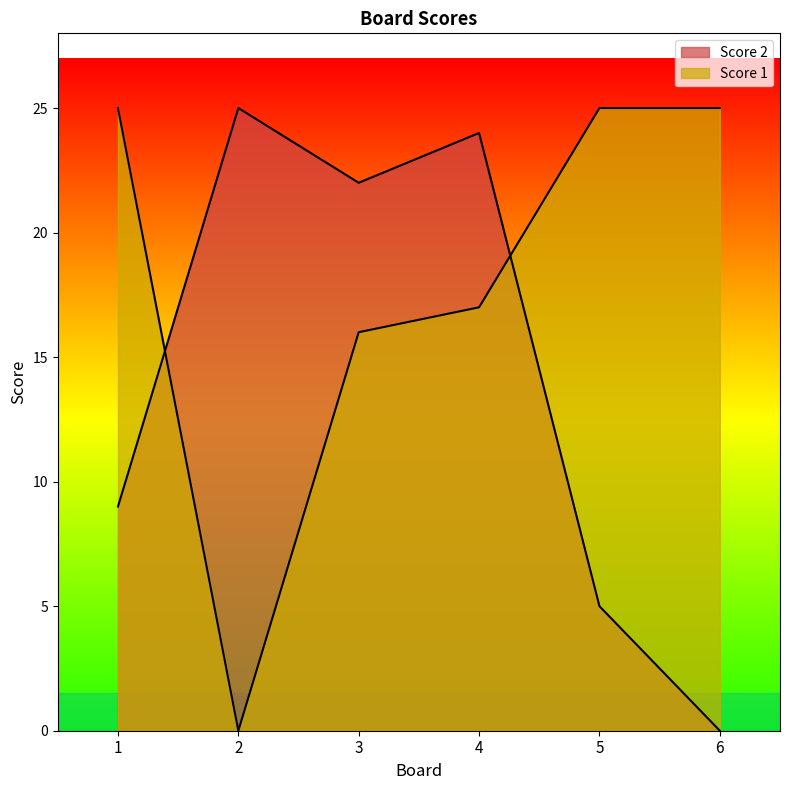

At which label is Score 1 closest to 12?

3